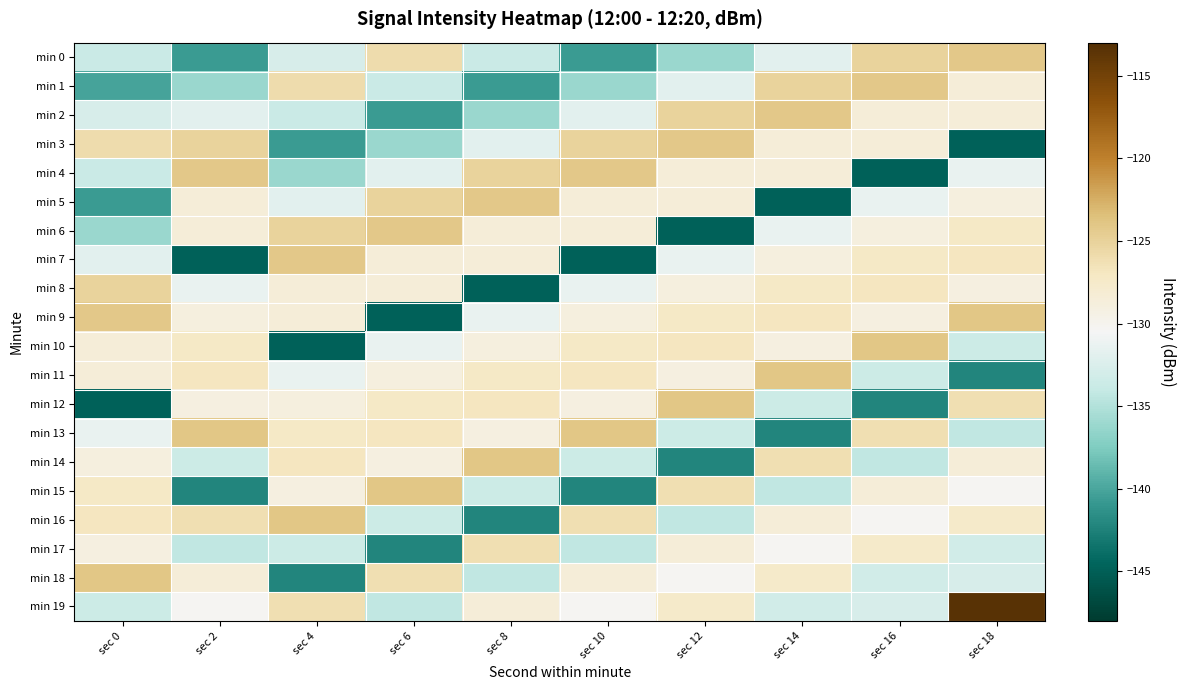

Which has a higher value, sec 10 or sec 18?

sec 18